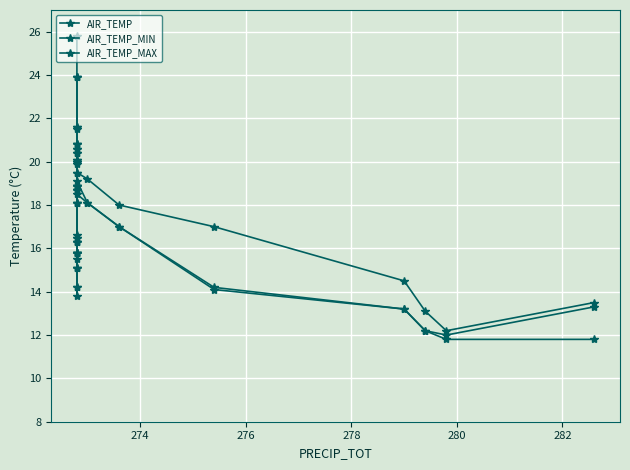

What is the value of the AIR_TEMP point at the 19th from the left?

17.0